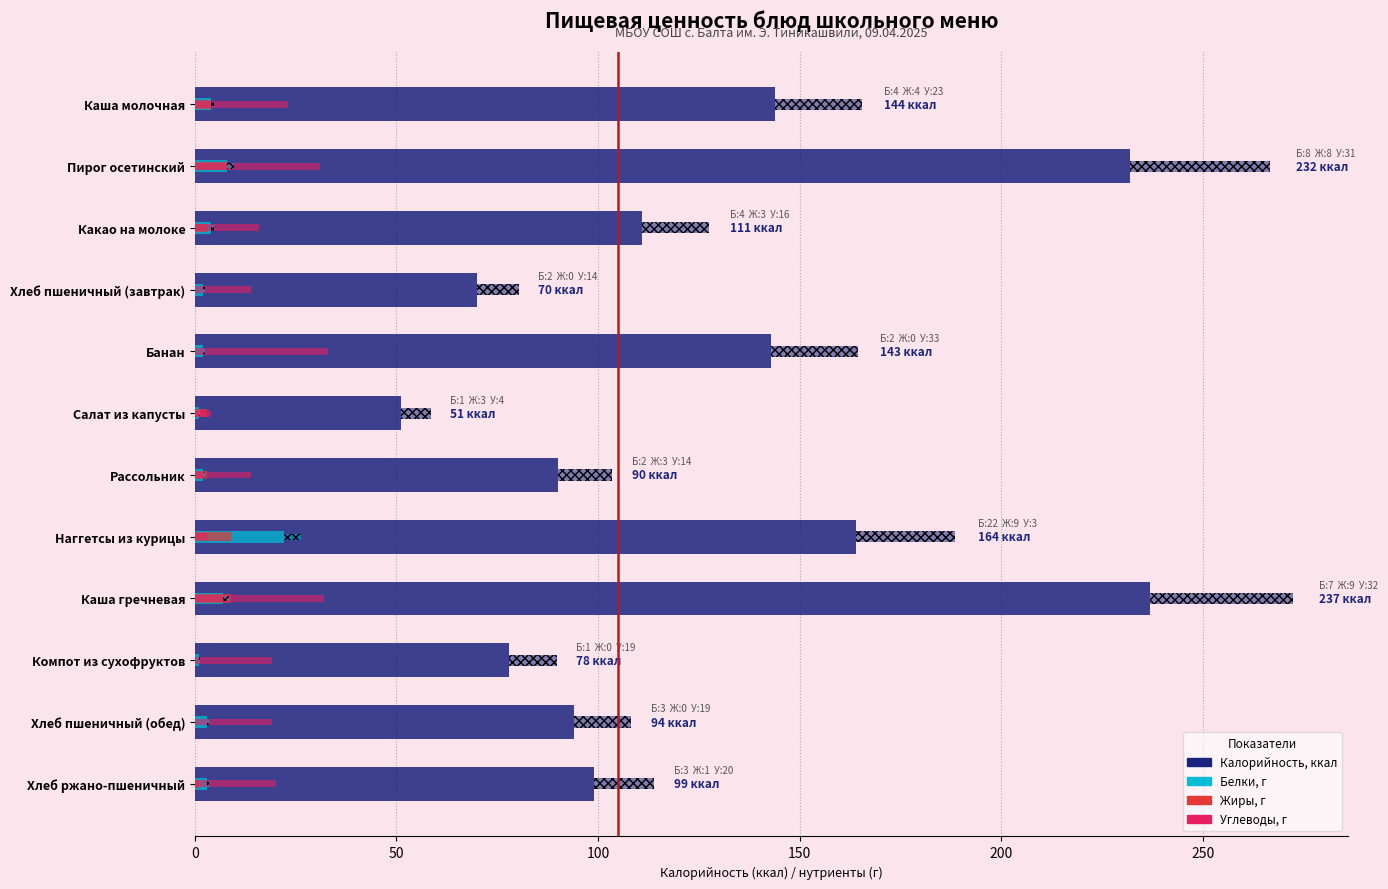

The Углеводы, г series shows 23 at Каша молочная. True or false?

True